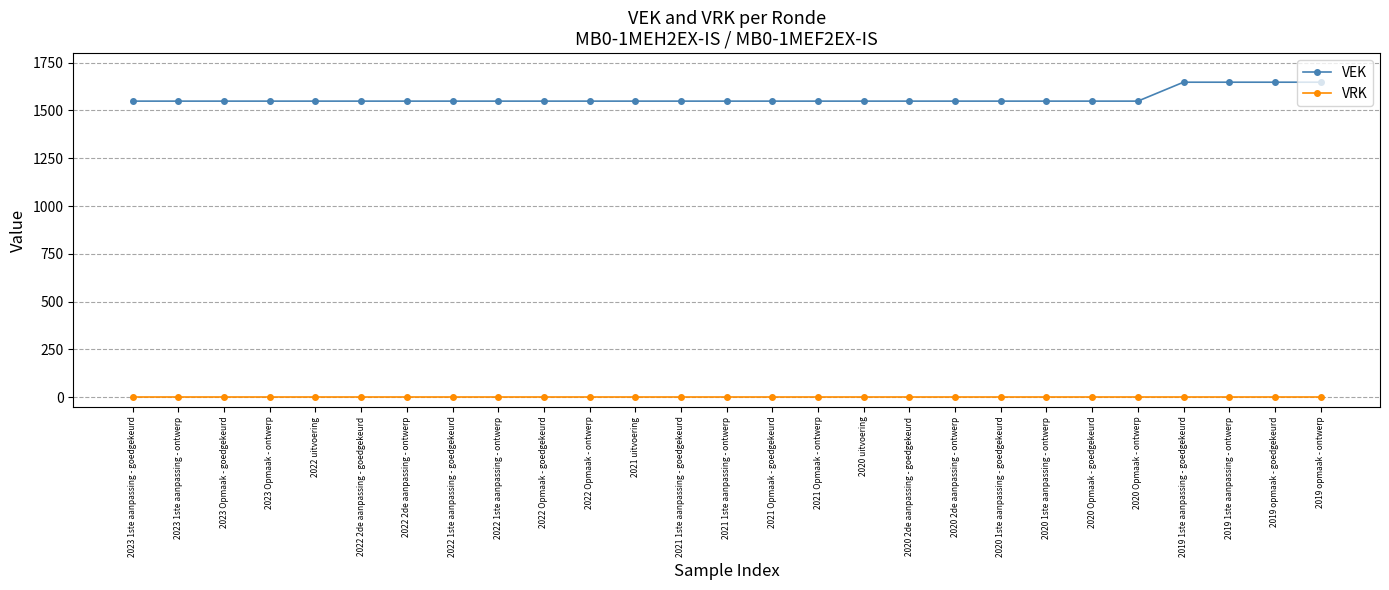

What are all the series names shown in the legend?

VEK, VRK